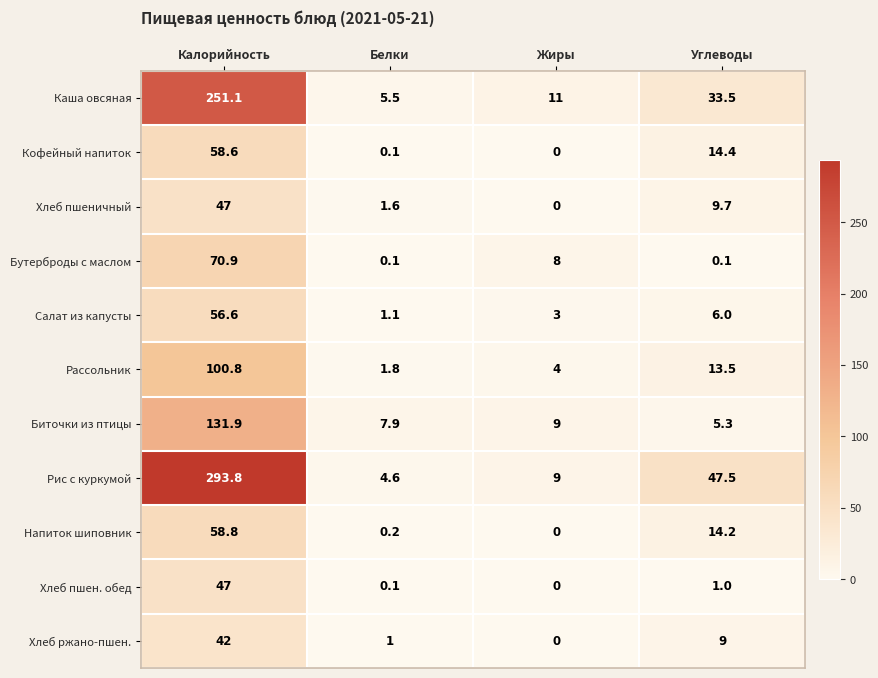

Which series changed the most between Калорийность and Жиры?

Рис с куркумой